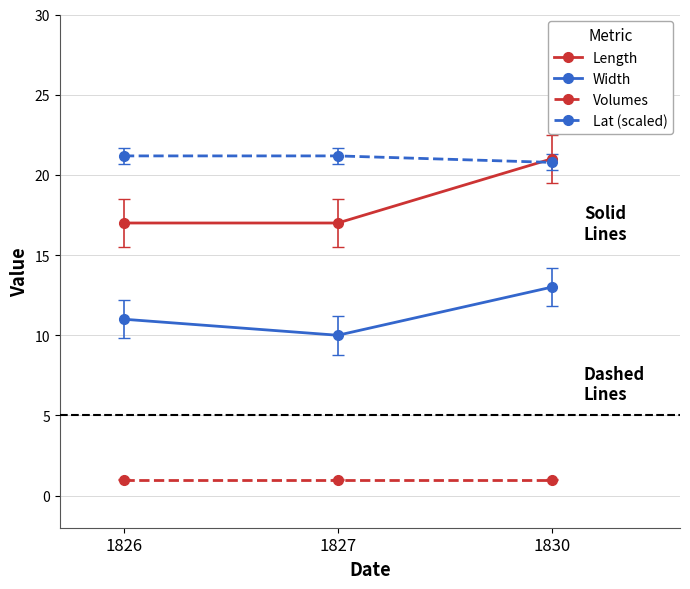

Which series changed the most between 1827 and 1830?

Length